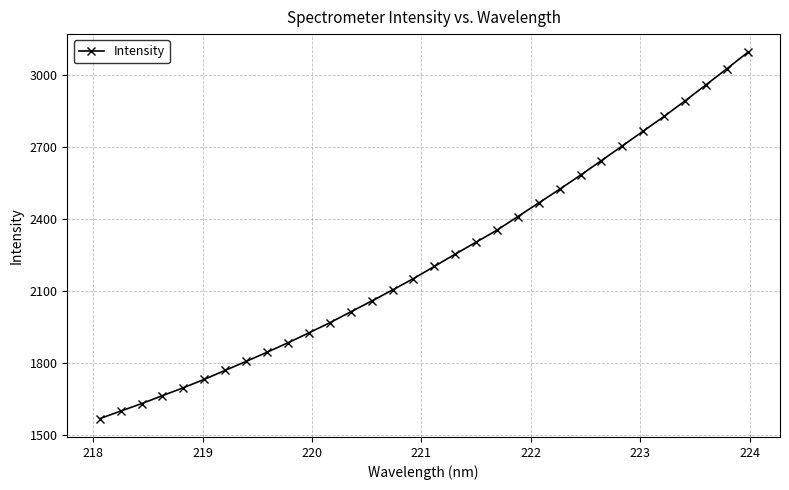

What is the difference between the second highest and minimum values?

1457.6